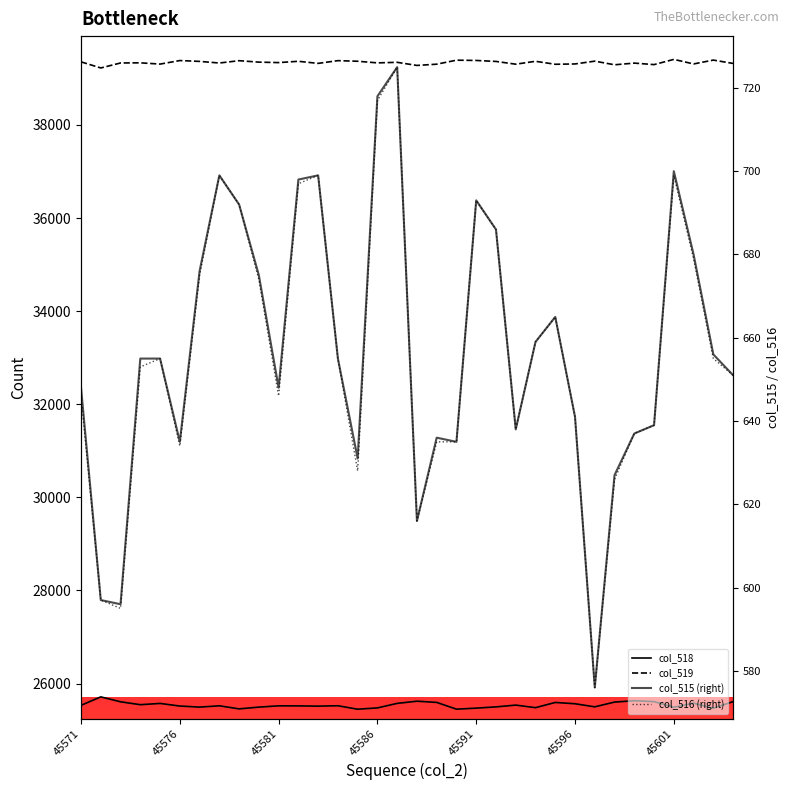

Is this an area chart (filled region under the line)?

No